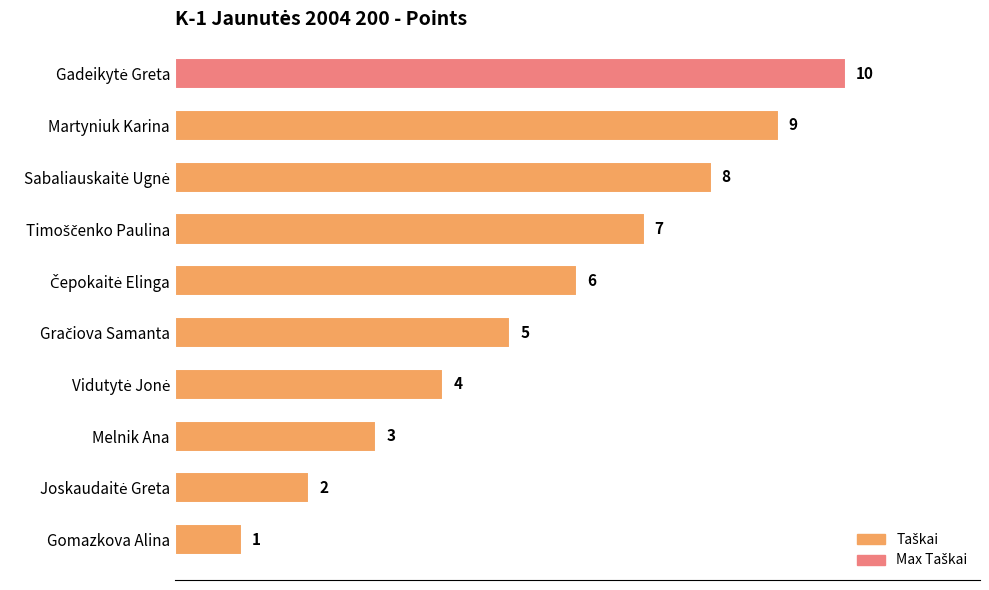

Is it true that the value at Gomazkova Alina is 0?

False